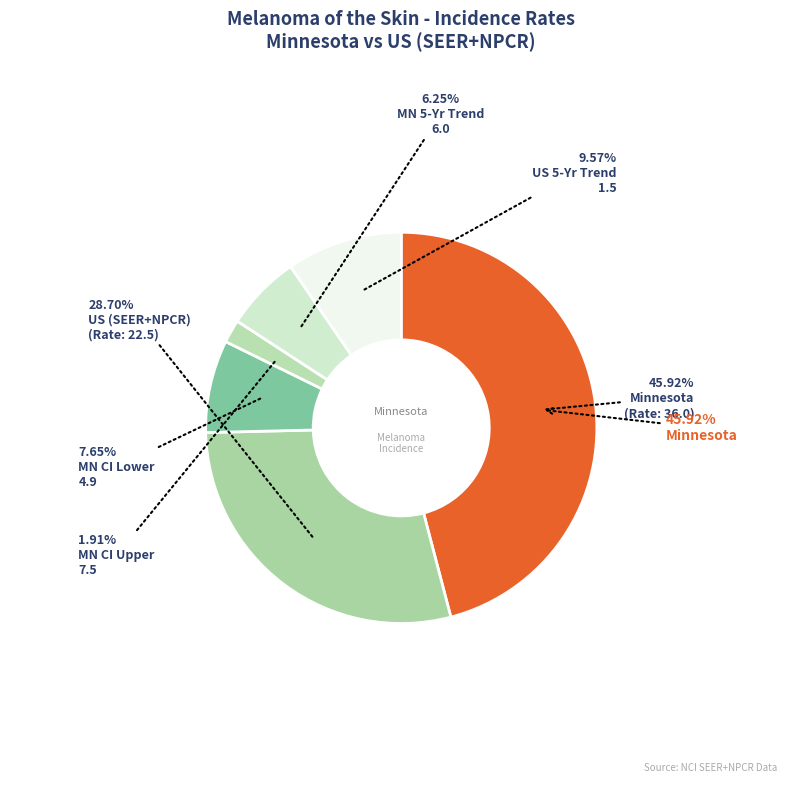

What portion of the pie excludes Lower CI Trend?

93.8%